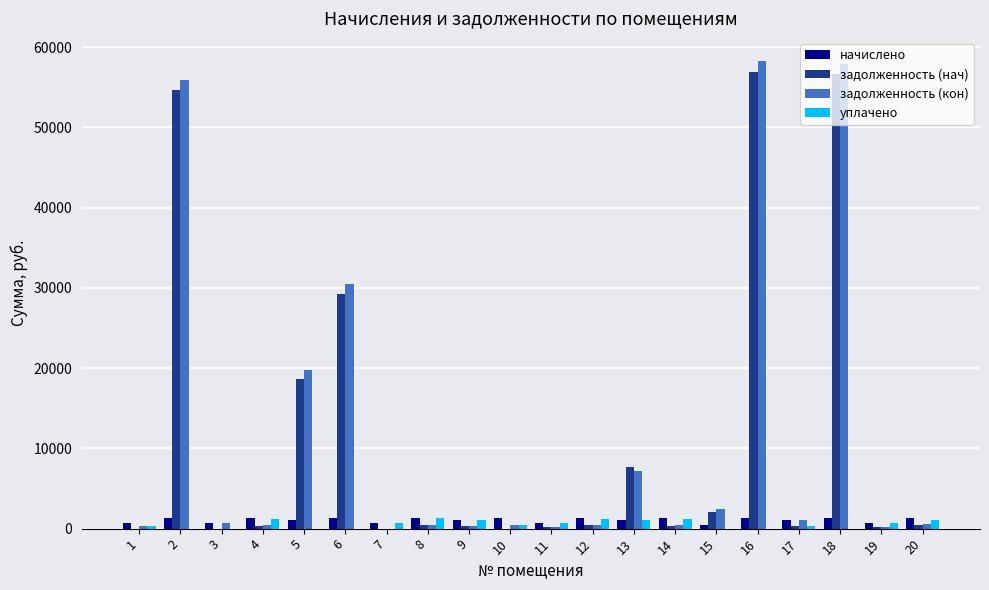

Does the chart contain stacked bars?

No